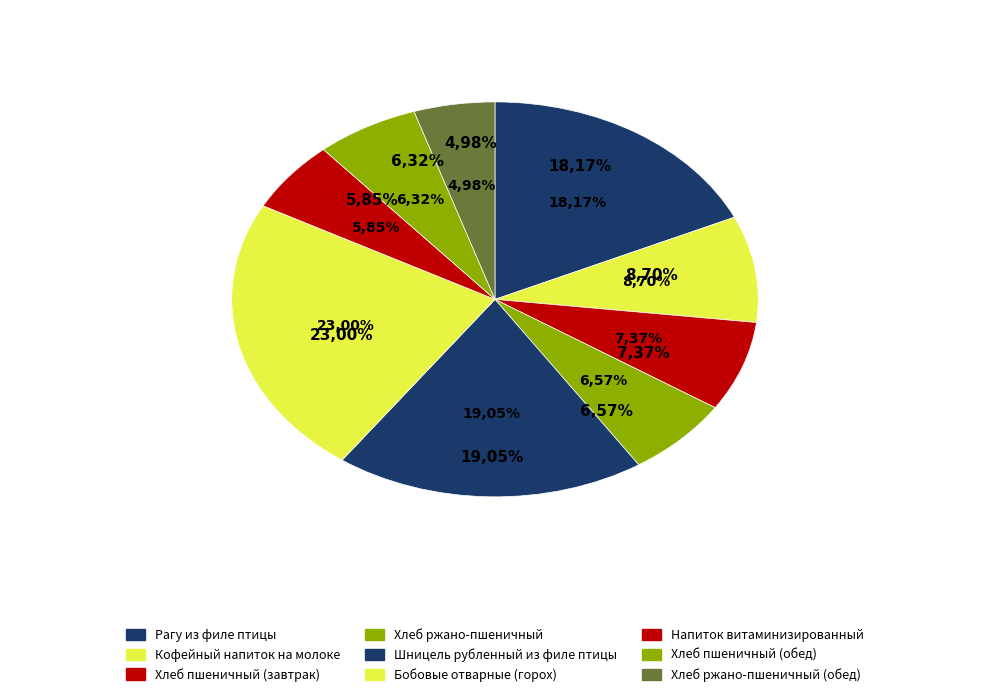

What percentage is the Шницель рубленный из филе птицы slice, to the nearest percent?

19%